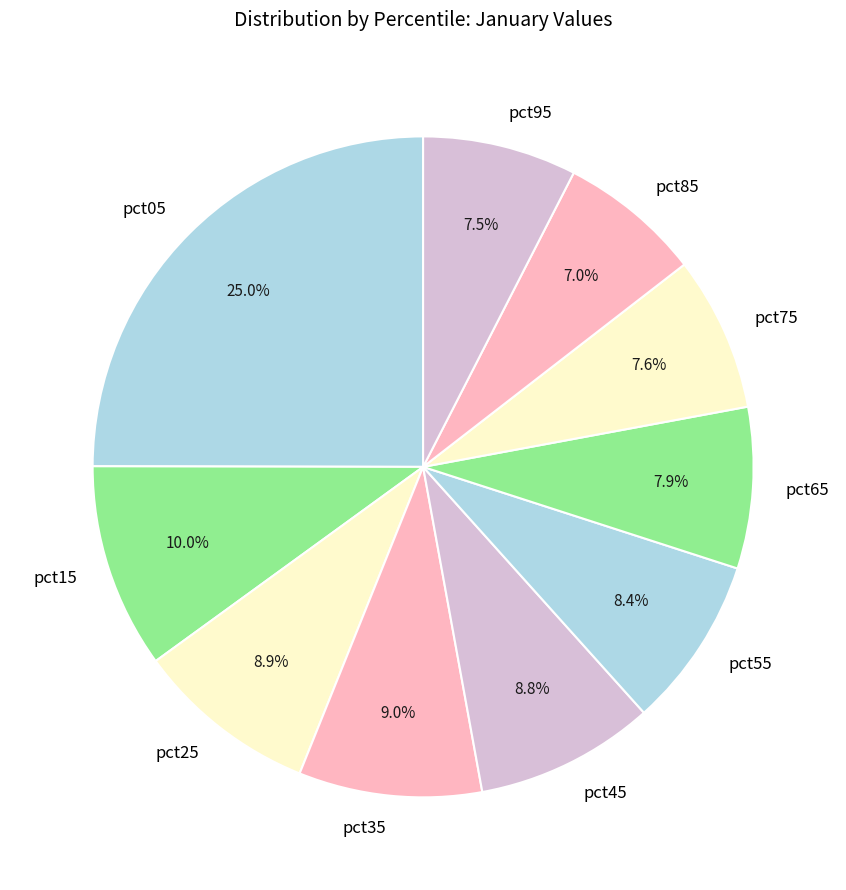

Which category has the biggest portion of the pie?

pct05